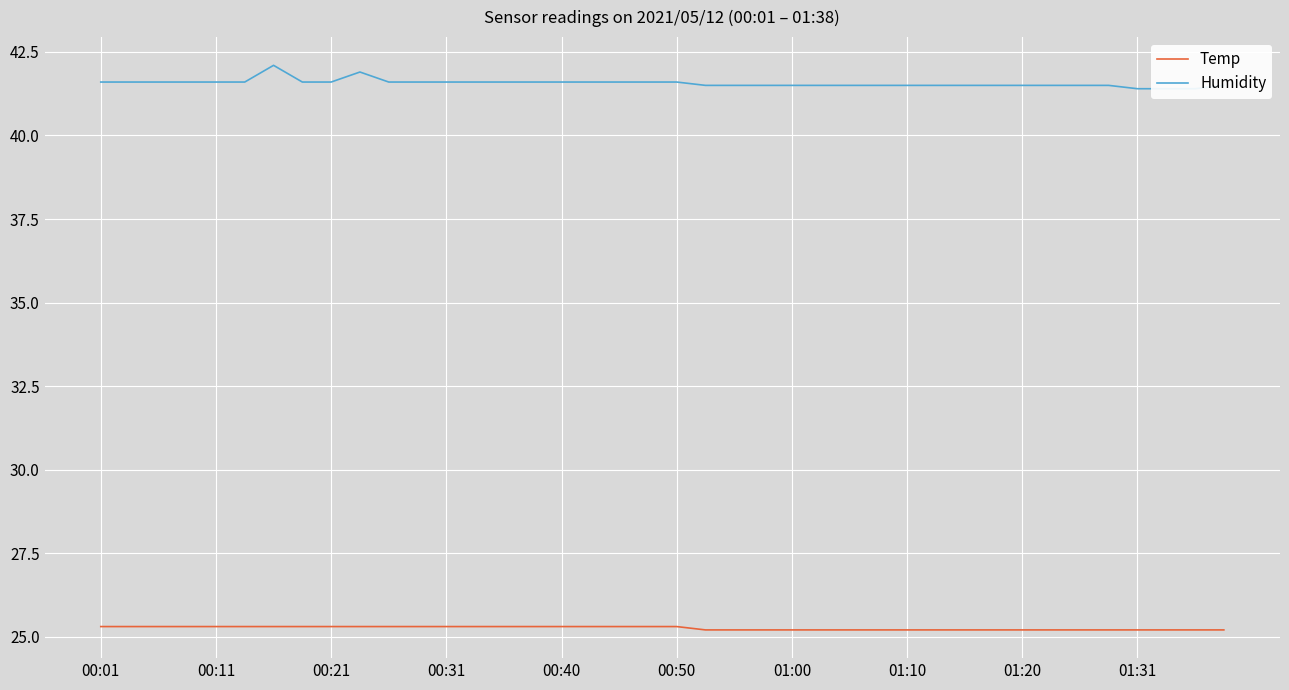

What is the average value of the Temp series?

25.3